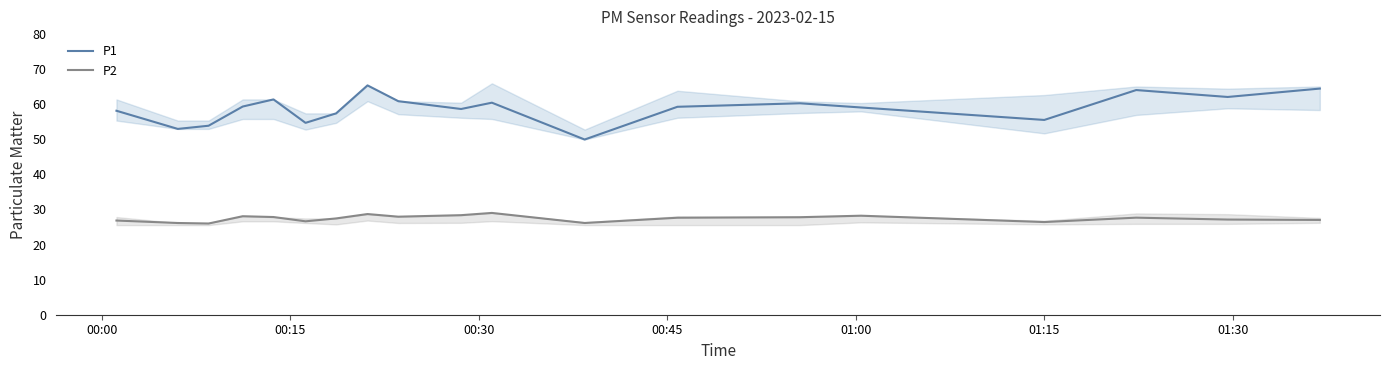

What is the minimum value for P2?

26.0